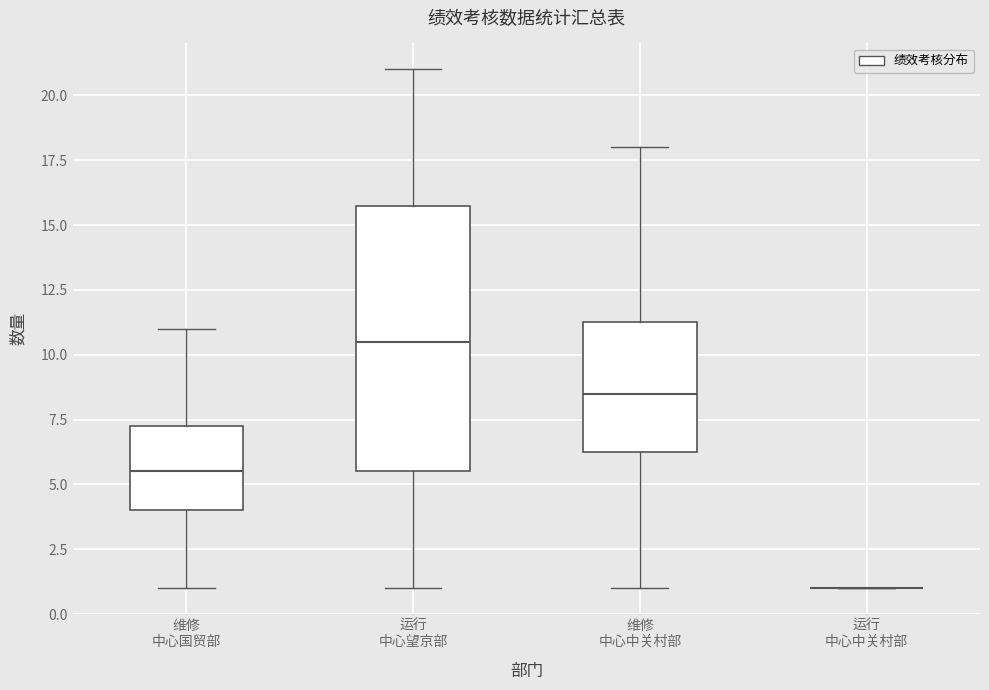

Reading left to right, read every box against the y-axis: the position of its median line, the range the box covers, and the ends of its whiskers. The values are not printed on the chart, so give them approximately, as read against the axis.

维修 中心国贸部: median 5.5, box 4.0 to 7.5, whiskers 1.0 to 11.0
运行 中心望京部: median 10.5, box 5.5 to 16.0, whiskers 1.0 to 21.0
维修 中心中关村部: median 8.5, box 6.5 to 11.5, whiskers 1.0 to 18.0
运行 中心中关村部: box collapsed to a line at 1.0, whiskers 1.0 to 1.0